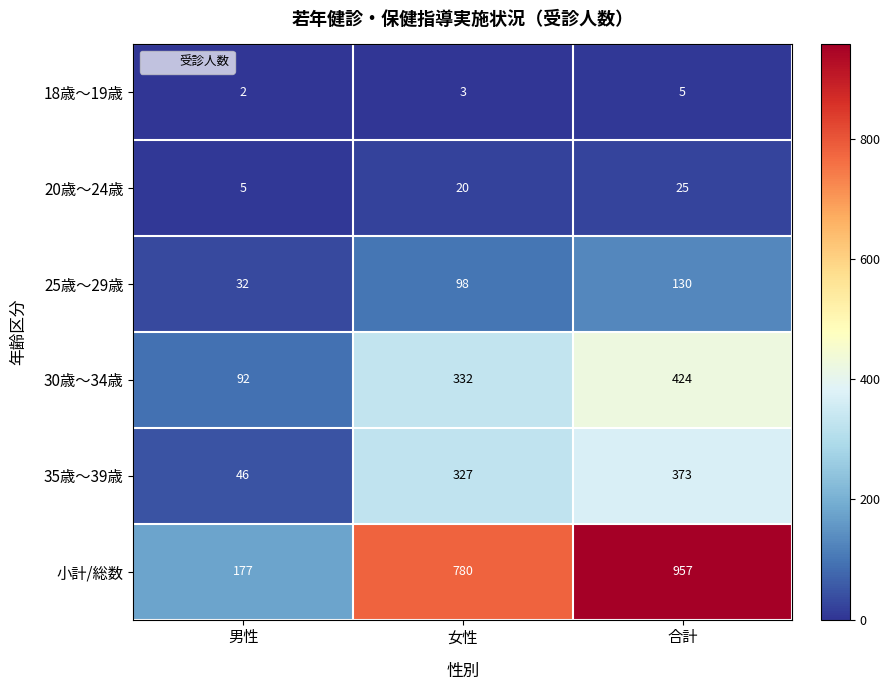

What is the difference between the highest and lowest values at 女性?

777